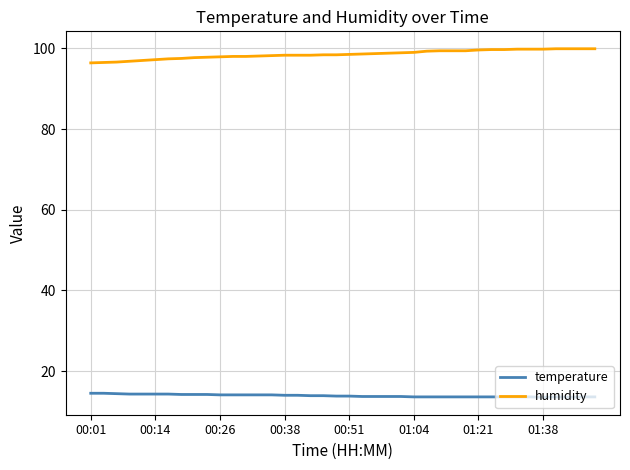

What is the smallest value displayed?

13.5